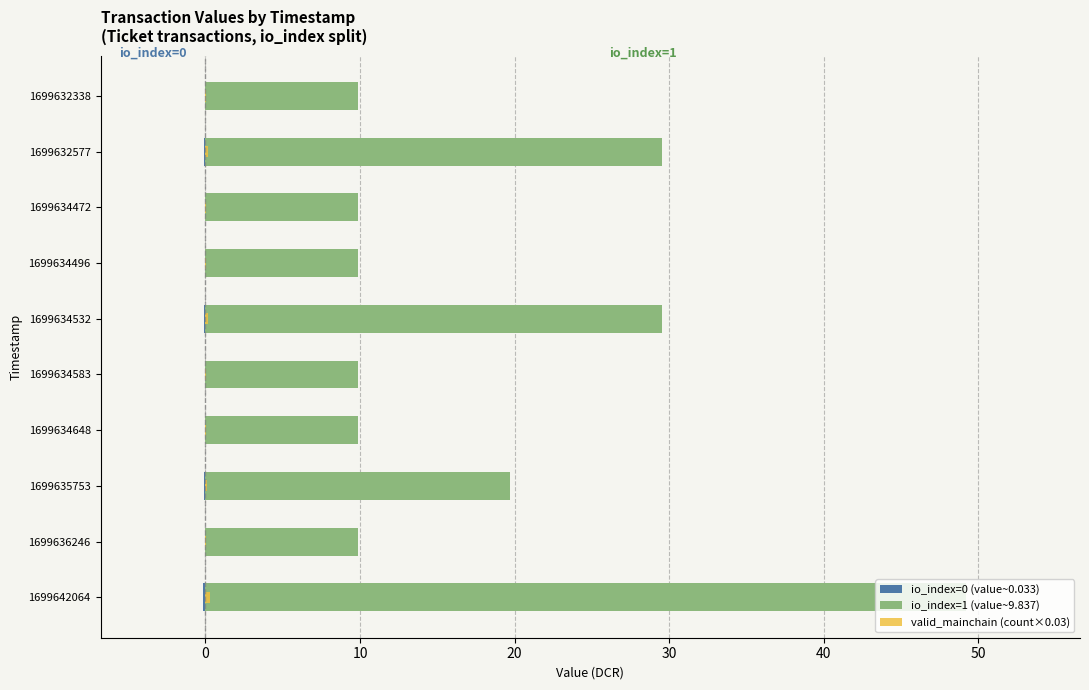

List the series in order of their peak value, highest first.

io_index=1 (value~9.837), valid_mainchain (count×0.03), io_index=0 (value~0.033)